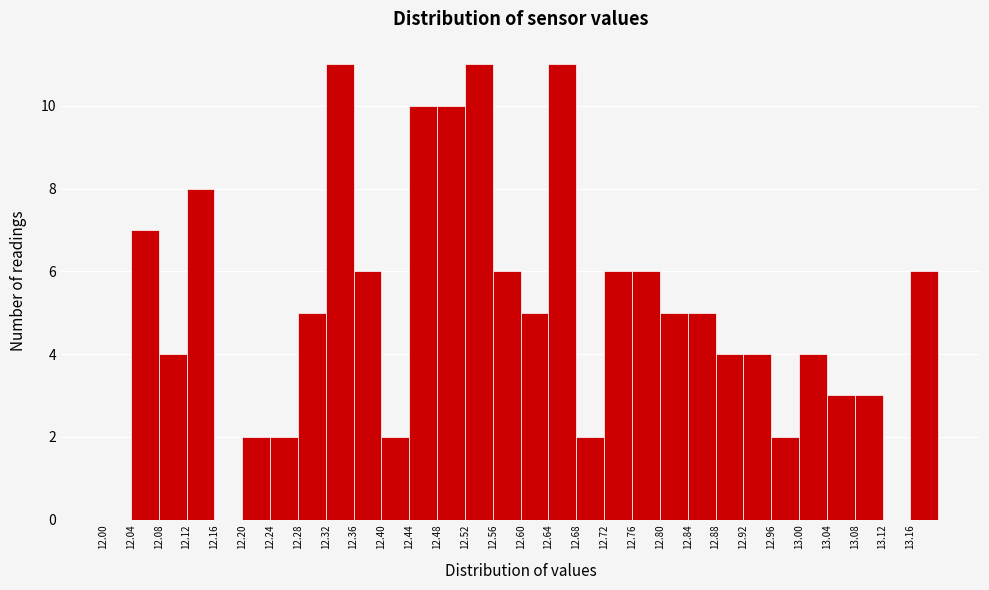

What is the height of the bar covering 13.08 to 13.12 on the x-axis? The values are not printed on the chart, so give them approximately, as read against the axis.

3